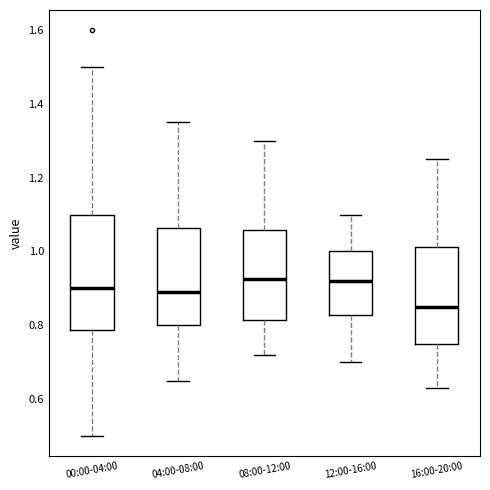

Reading left to right, read every box against the y-axis: the position of its median line, the range the box covers, and the ends of its whiskers. The values are not printed on the chart, so give them approximately, as read against the axis.

00:00-04:00: median 0.90, box 0.78 to 1.10, whiskers 0.50 to 1.50
04:00-08:00: median 0.90, box 0.80 to 1.06, whiskers 0.66 to 1.36
08:00-12:00: median 0.92, box 0.82 to 1.06, whiskers 0.72 to 1.30
12:00-16:00: median 0.92, box 0.82 to 1.00, whiskers 0.70 to 1.10
16:00-20:00: median 0.86, box 0.76 to 1.02, whiskers 0.64 to 1.26